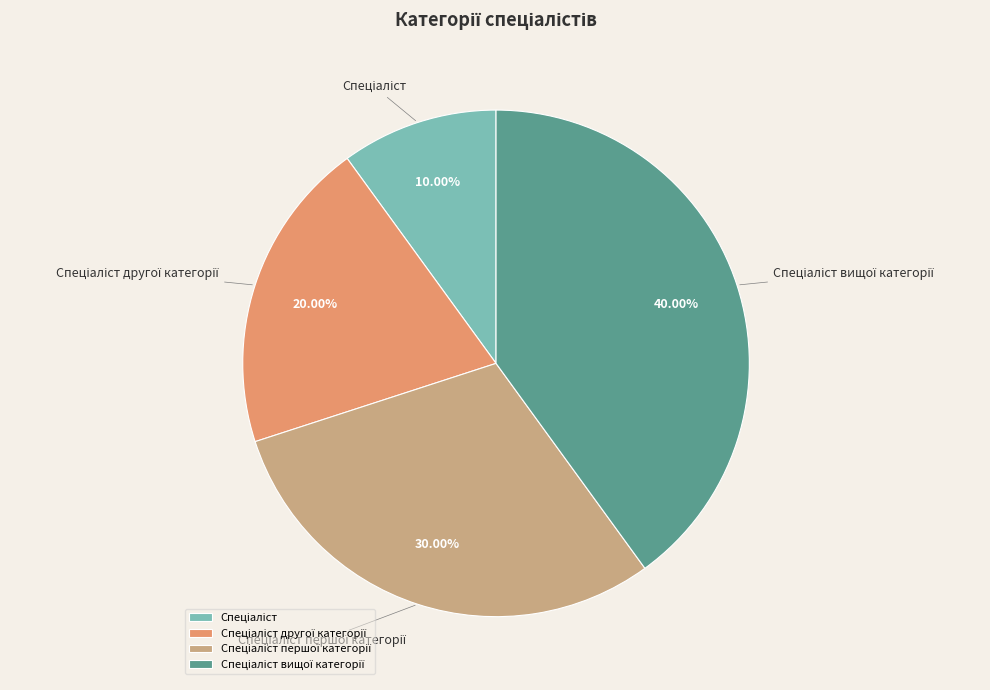

Is there any slice that represents more than half of the pie?

No